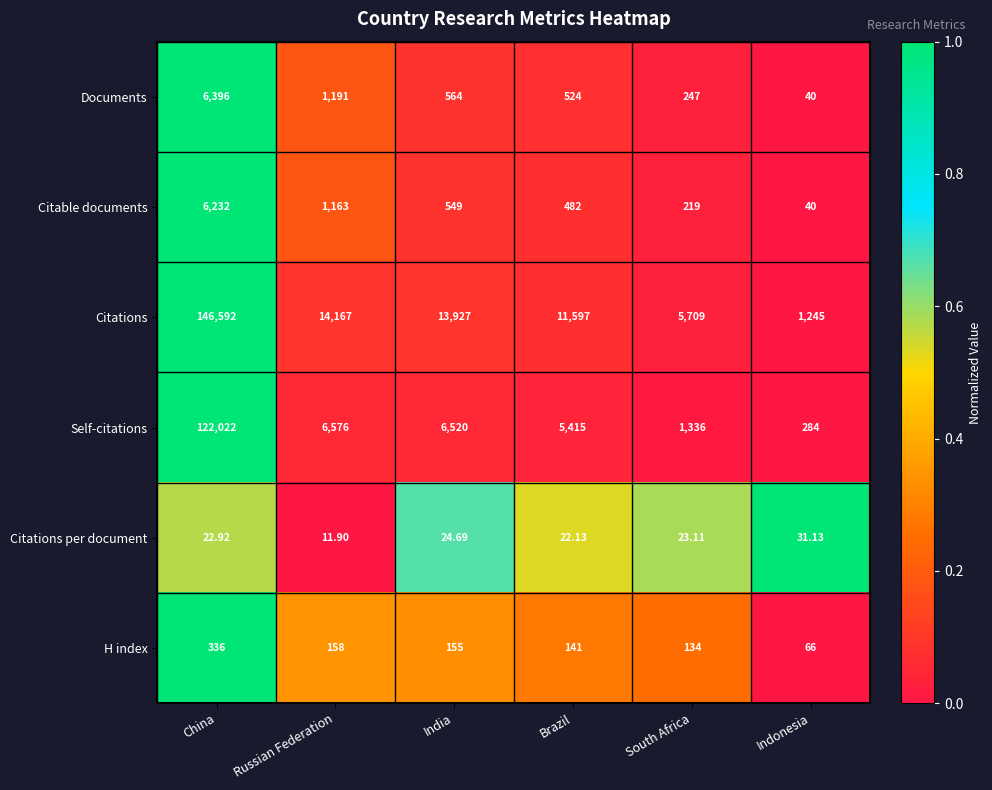

Where is Citations per document nearest to the value 21?

Brazil